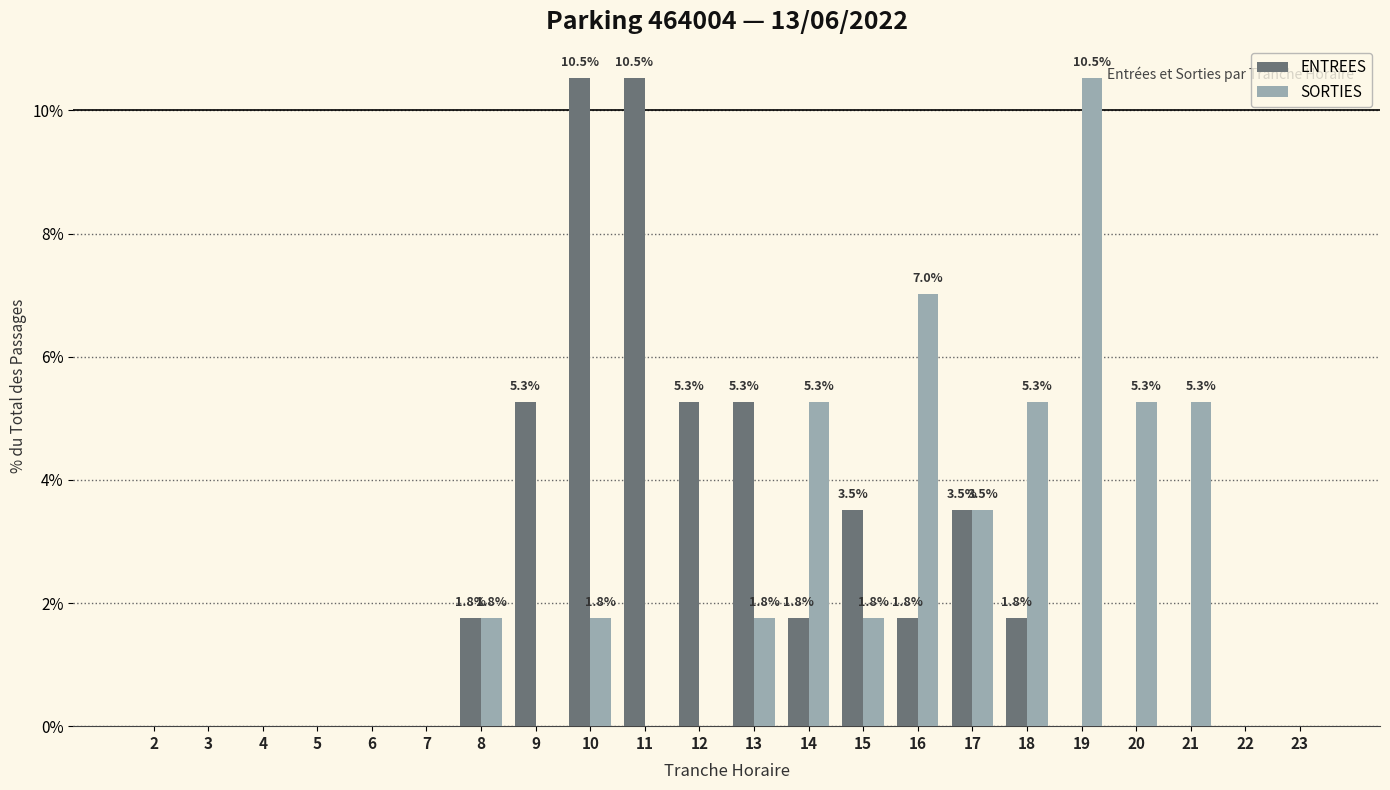

How many values in ENTREES are above zero?

11